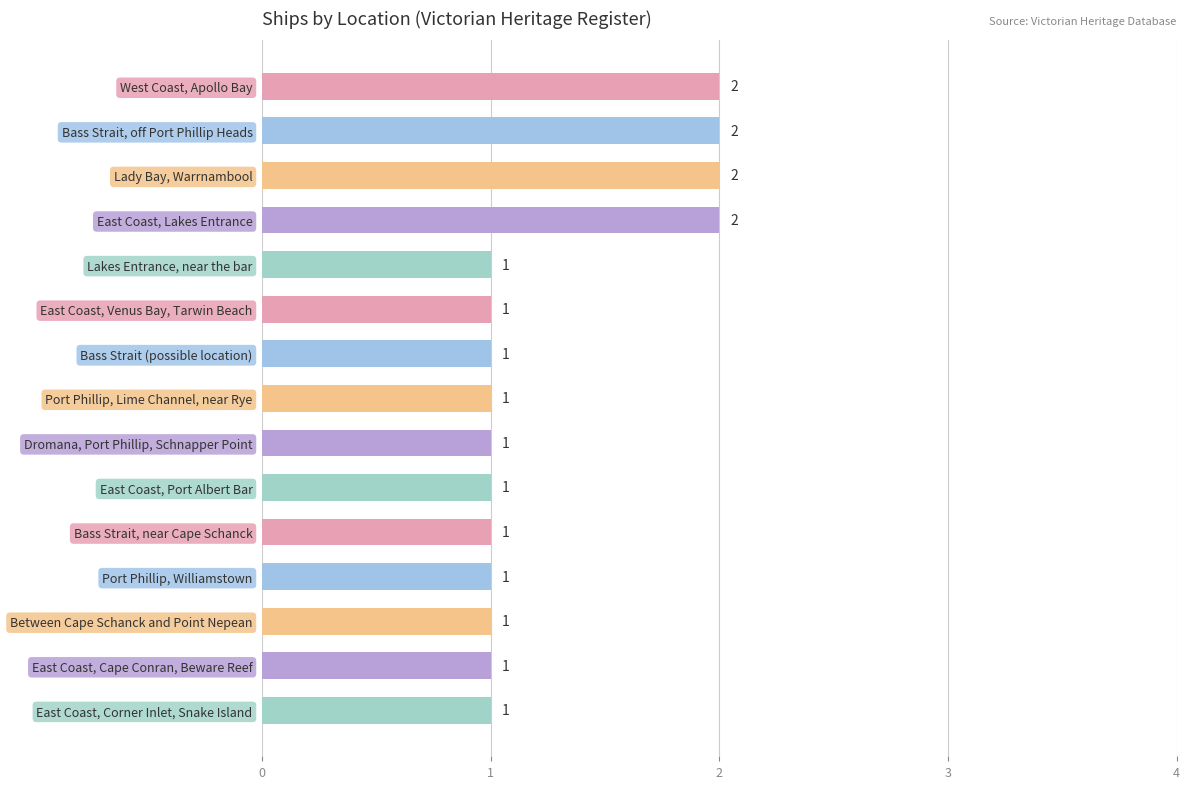

Between Port Phillip, Lime Channel, near Rye and East Coast, Lakes Entrance, which is larger?

East Coast, Lakes Entrance